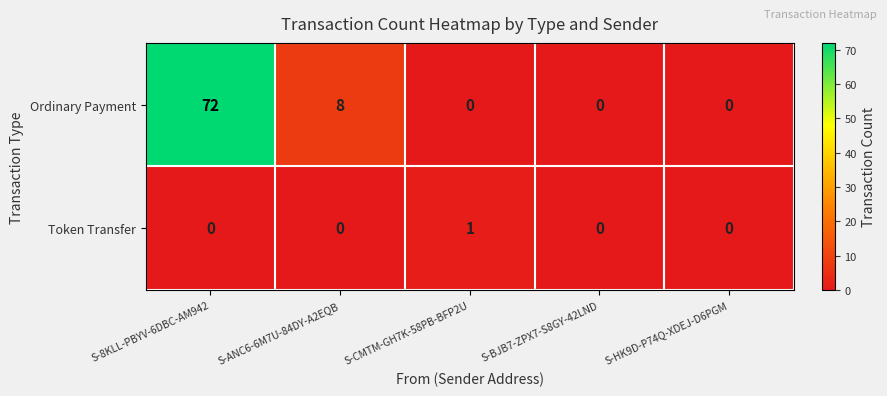

How many Token Transfer values are between 0 and 1?

5